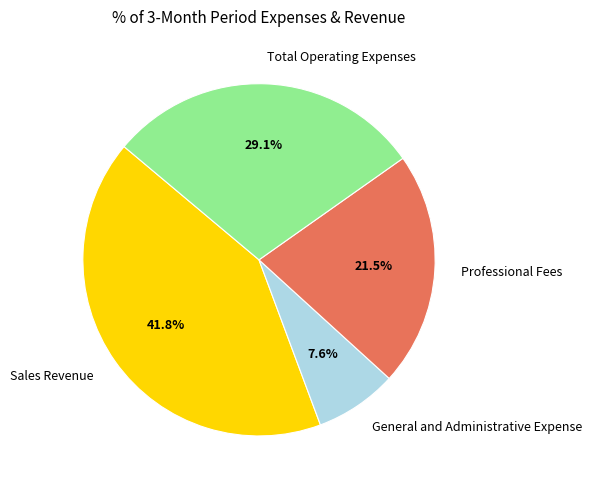

What is the total percentage of Sales Revenue and Total Operating Expenses?

70.9%